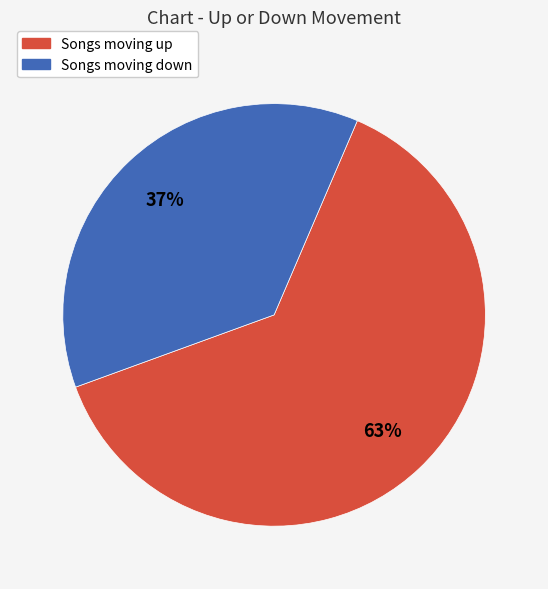

The Songs moving down slice represents 37% of the pie. True or false?

True